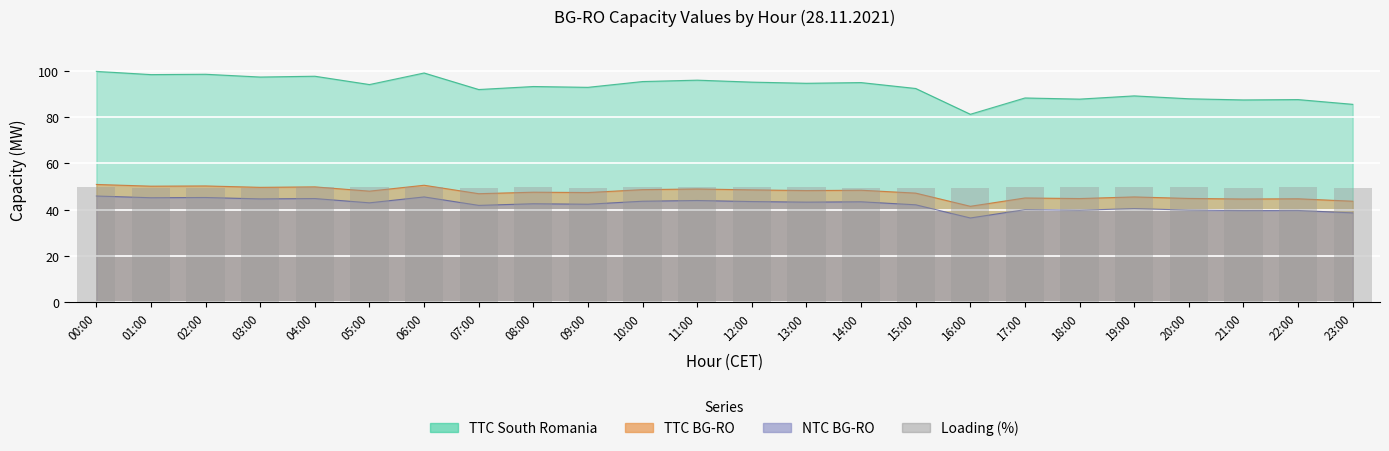

True or false: the data shows 77.5 at 12:00.

False